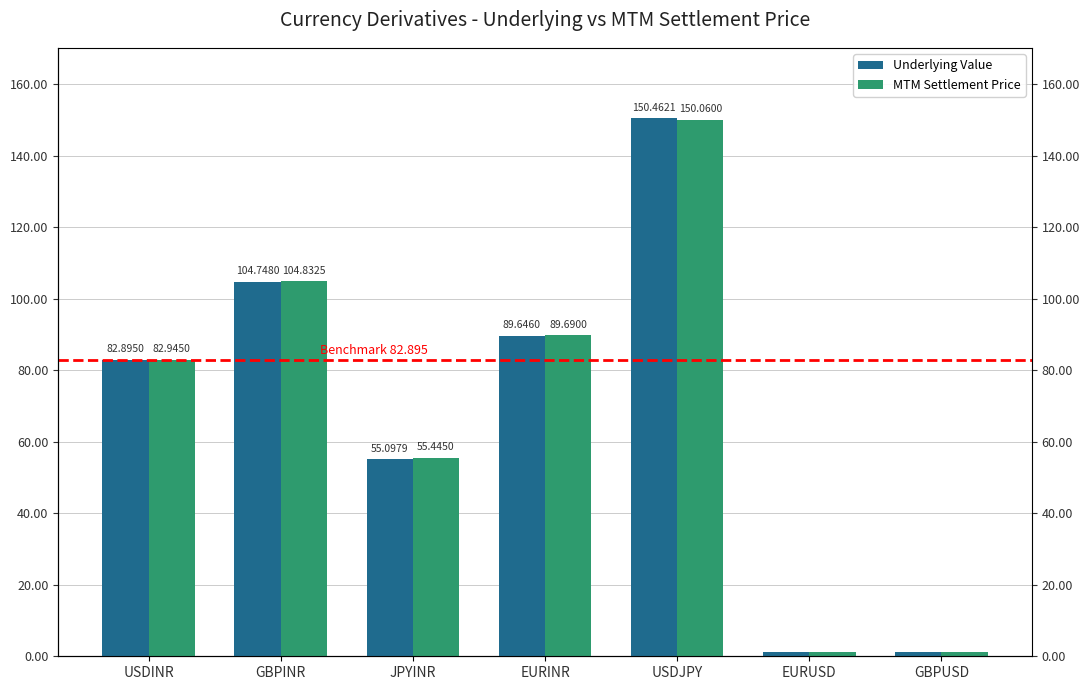

At which label does MTM Settlement Price first exceed 82?

USDINR